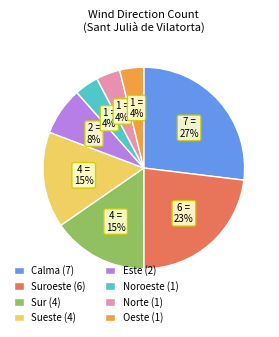

Between Calma (7) and Sur (4), which is larger?

Calma (7)